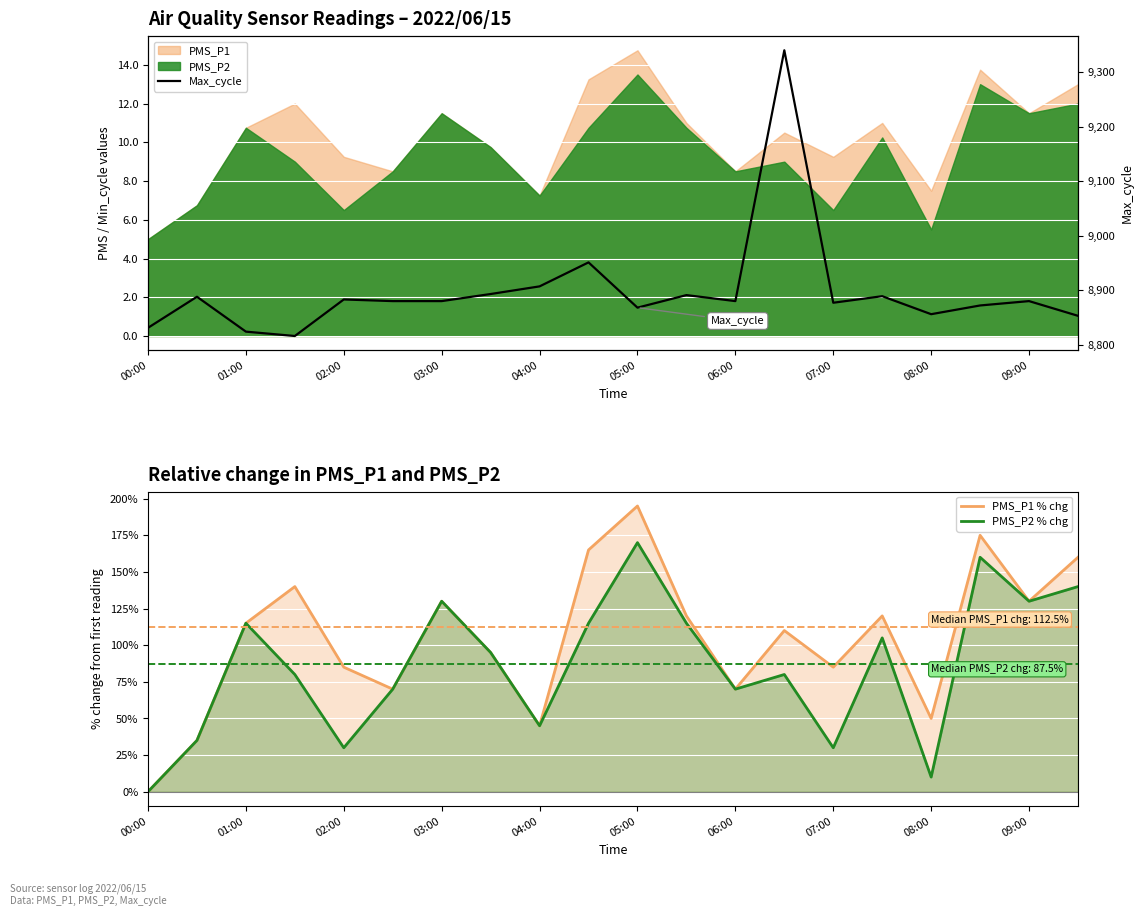

In PMS_P1 % chg, how many points are lower than both neighbors (excluding endpoints)?

6